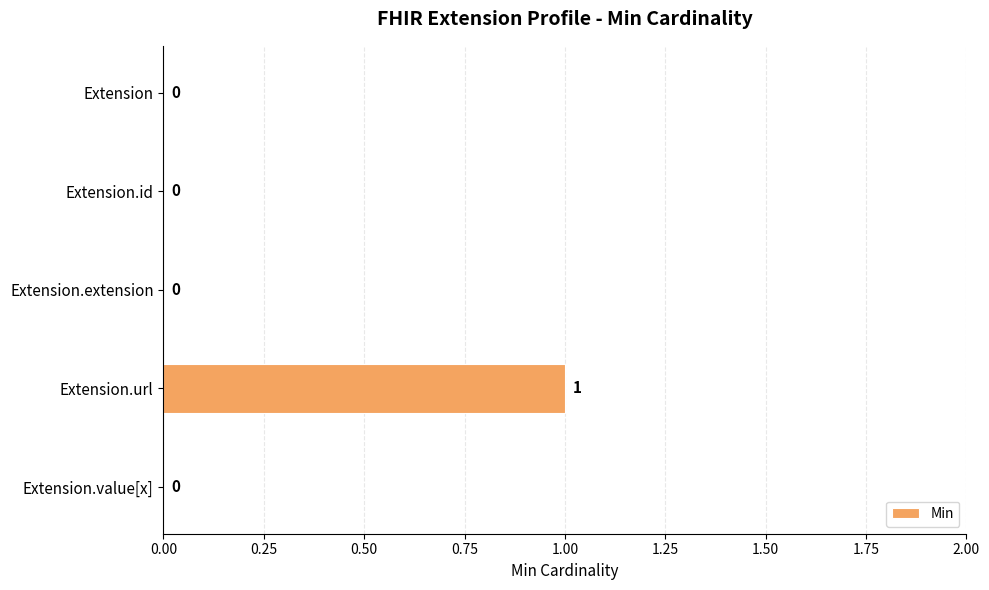

The value at Extension.id is 0. True or false?

True